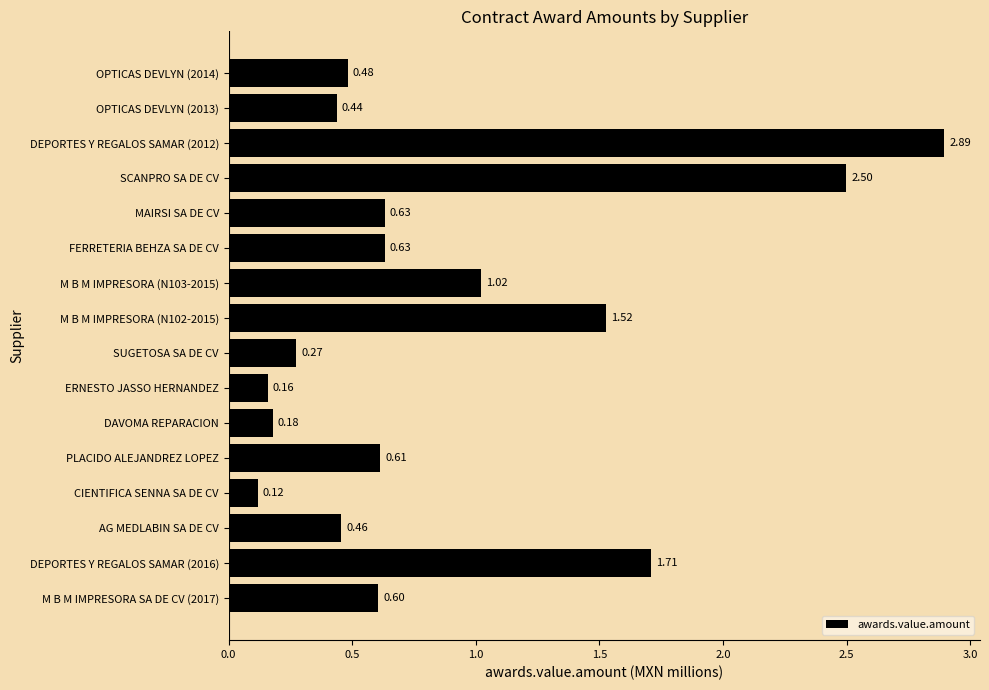

What is the difference between the maximum and minimum values?

2.8